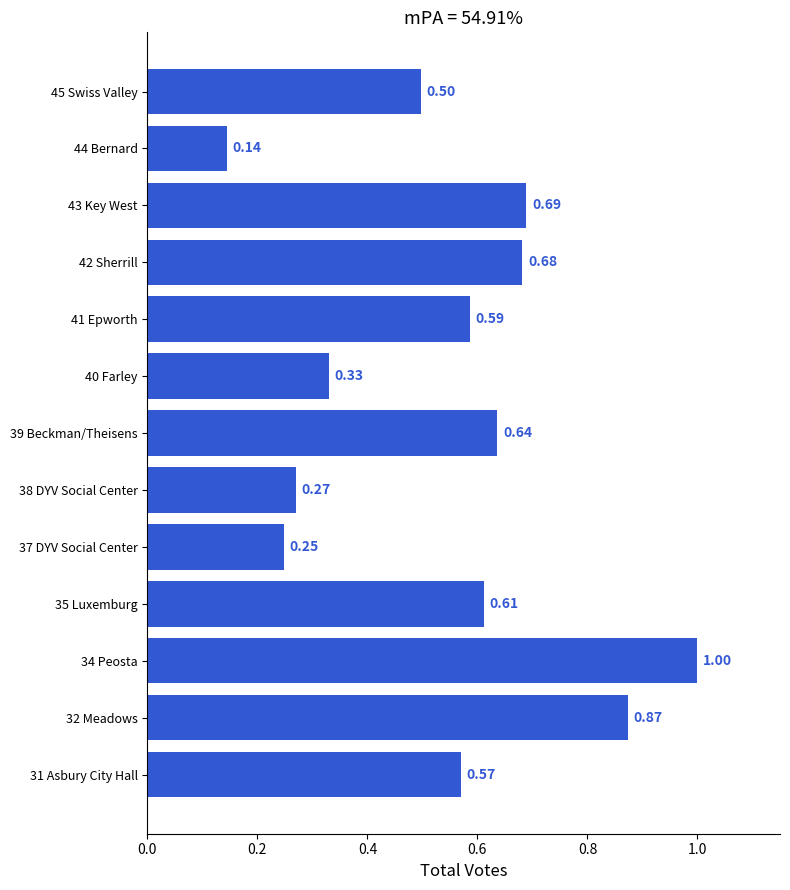

Which has a higher value, 31 Asbury City Hall or 41 Epworth?

41 Epworth